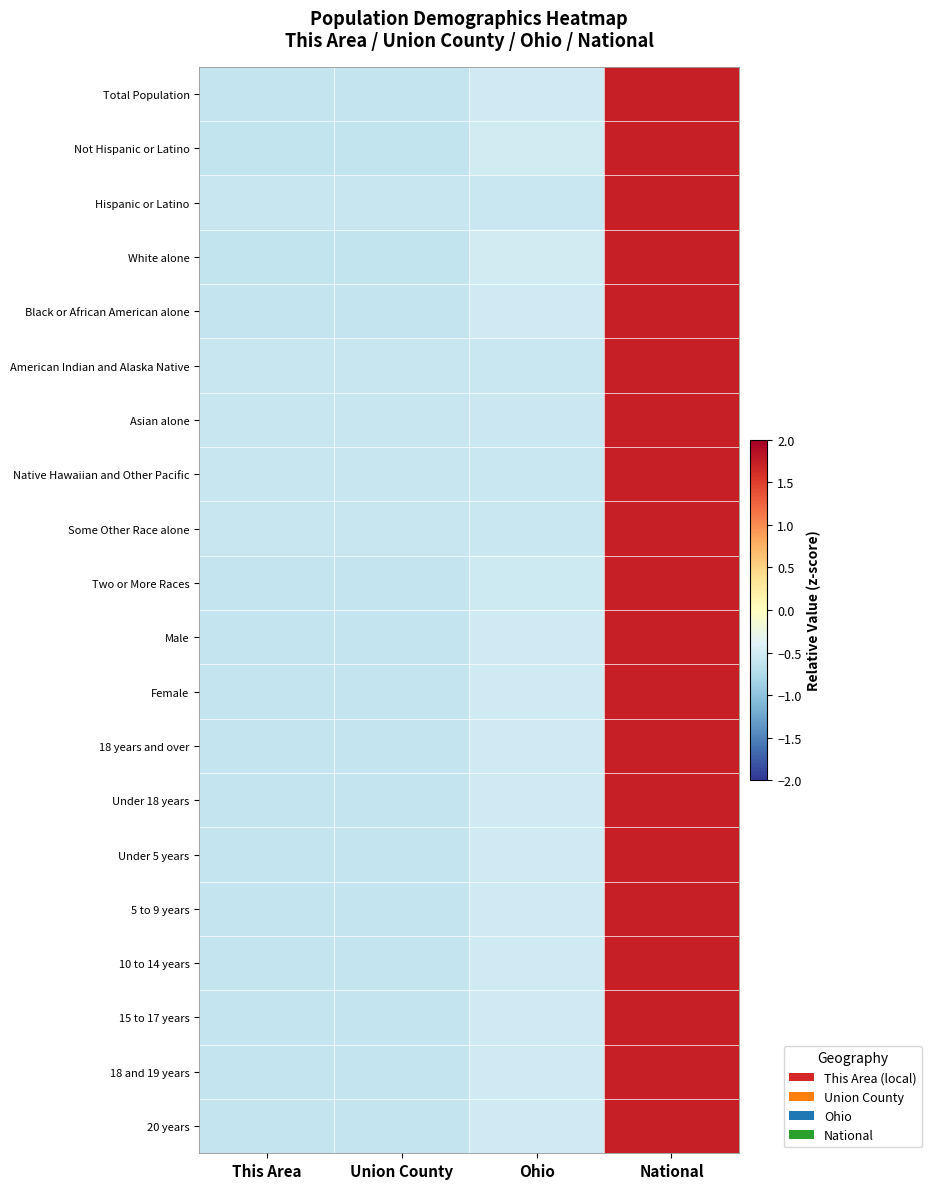

What is the difference between the highest and lowest values at Ohio?

0.1